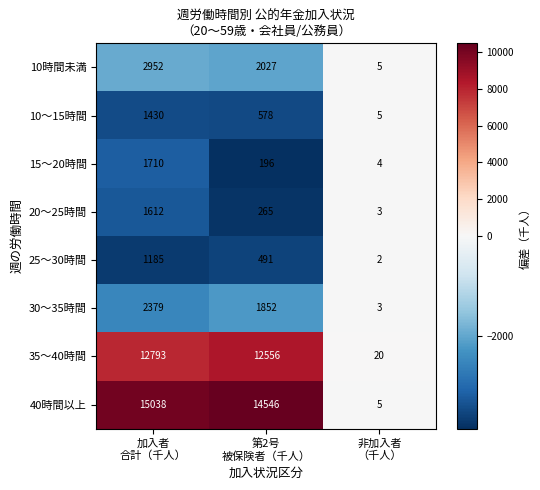

Which category has the lowest value across all series?

非加入者
（千人）